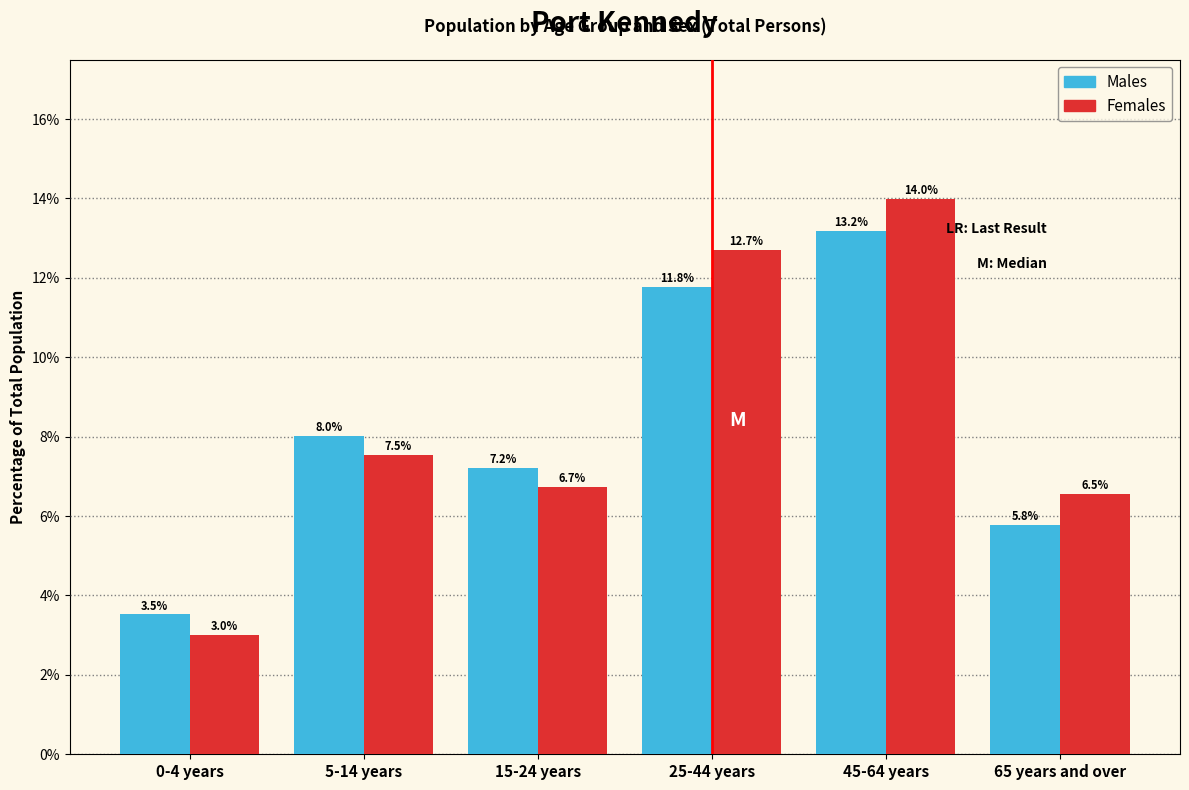

Reading right to left, extract all data points from this chart.

Males: 65 years and over=5.8	45-64 years=13.2	25-44 years=11.8	15-24 years=7.2	5-14 years=8.0	0-4 years=3.5
Females: 65 years and over=6.5	45-64 years=14.0	25-44 years=12.7	15-24 years=6.7	5-14 years=7.5	0-4 years=3.0